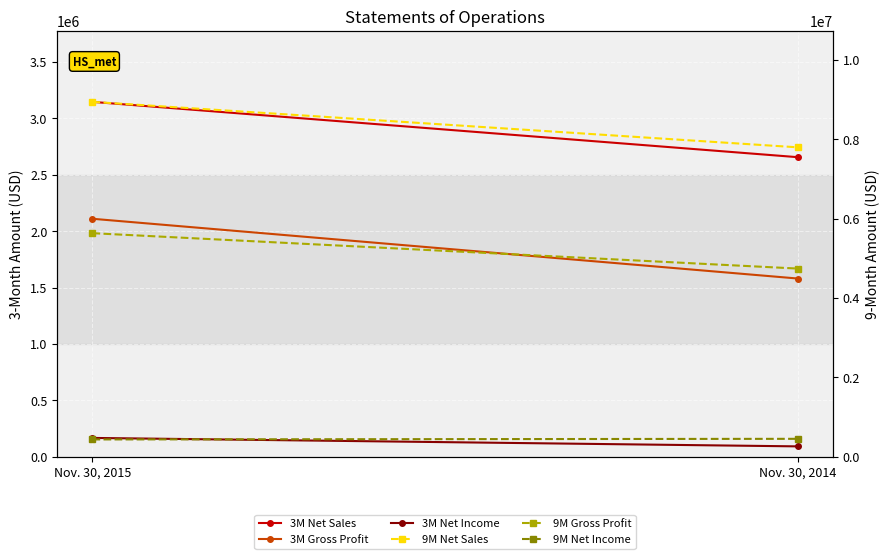

How many distinct data groups are displayed?

6